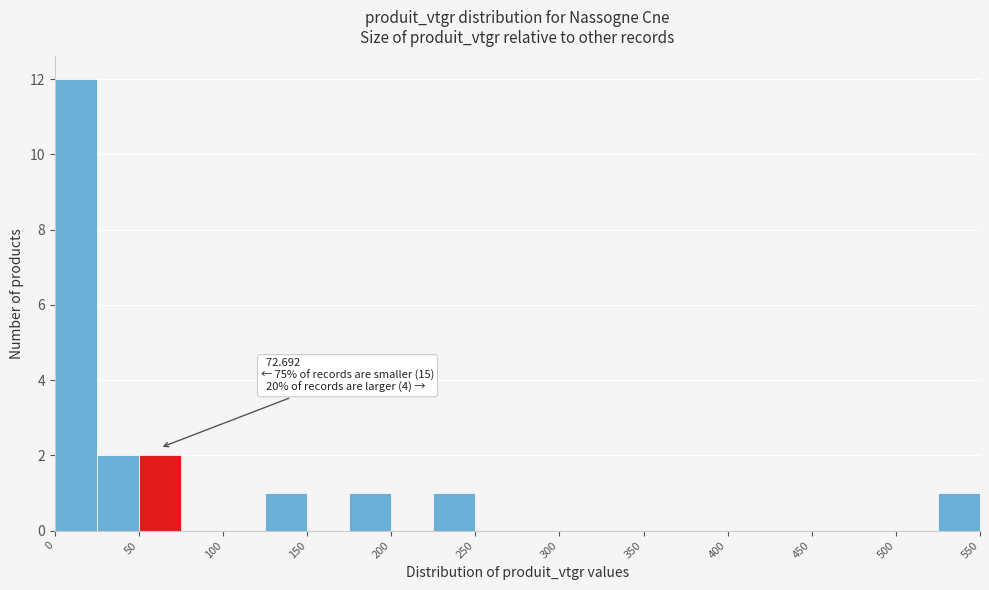

Which range on the x-axis has the tallest bar?

0 to 25